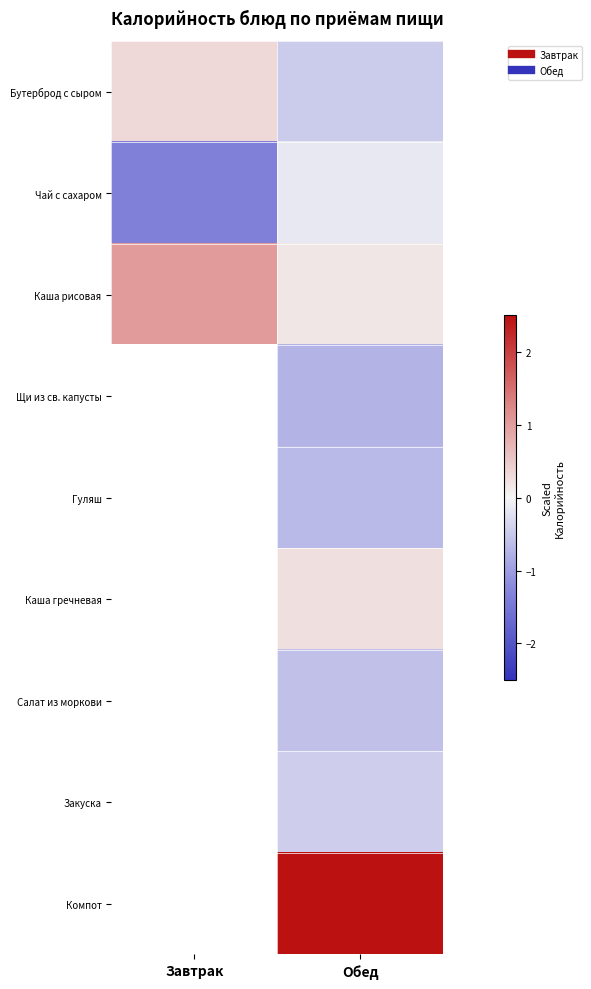

Is it true that Салат из моркови equals -1.0 at Обед?

False